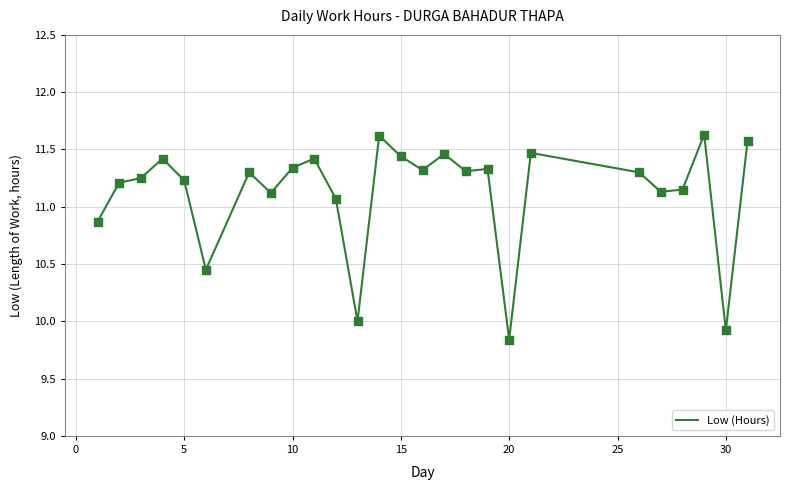

What is the maximum value shown in the chart?

11.6